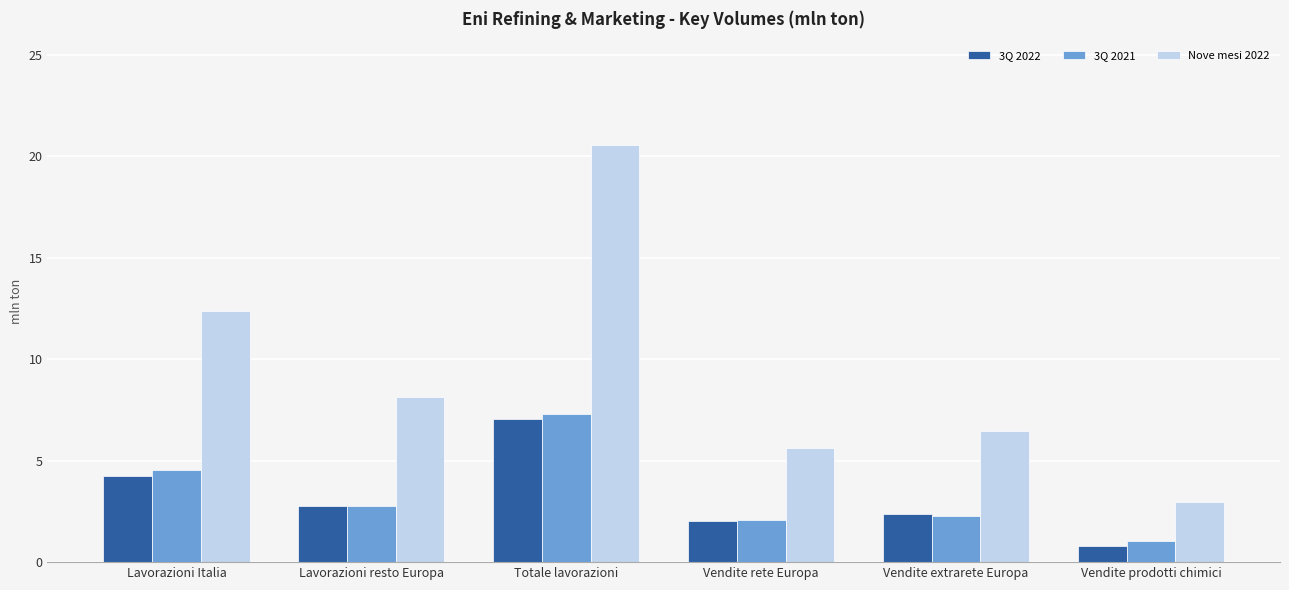

List the series in order of their peak value, lowest first.

3Q 2022, 3Q 2021, Nove mesi 2022